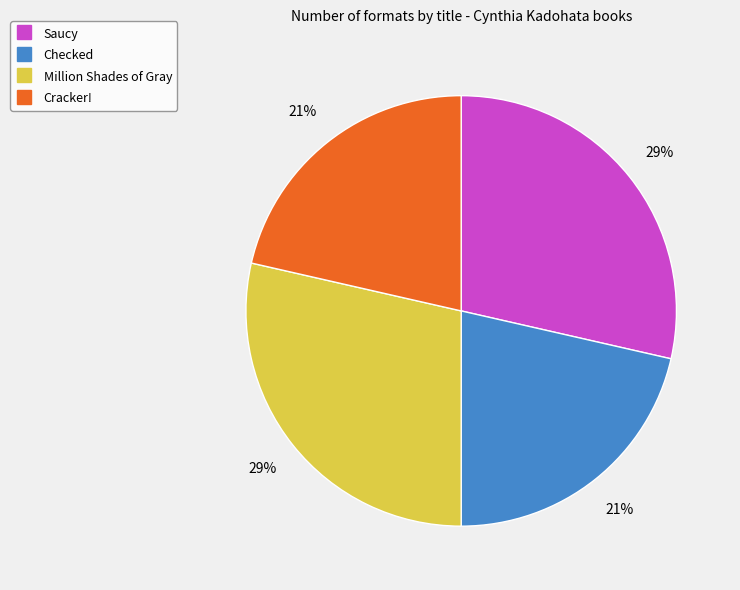

What is the ratio of the value at Checked to the value at Cracker!?

1.0